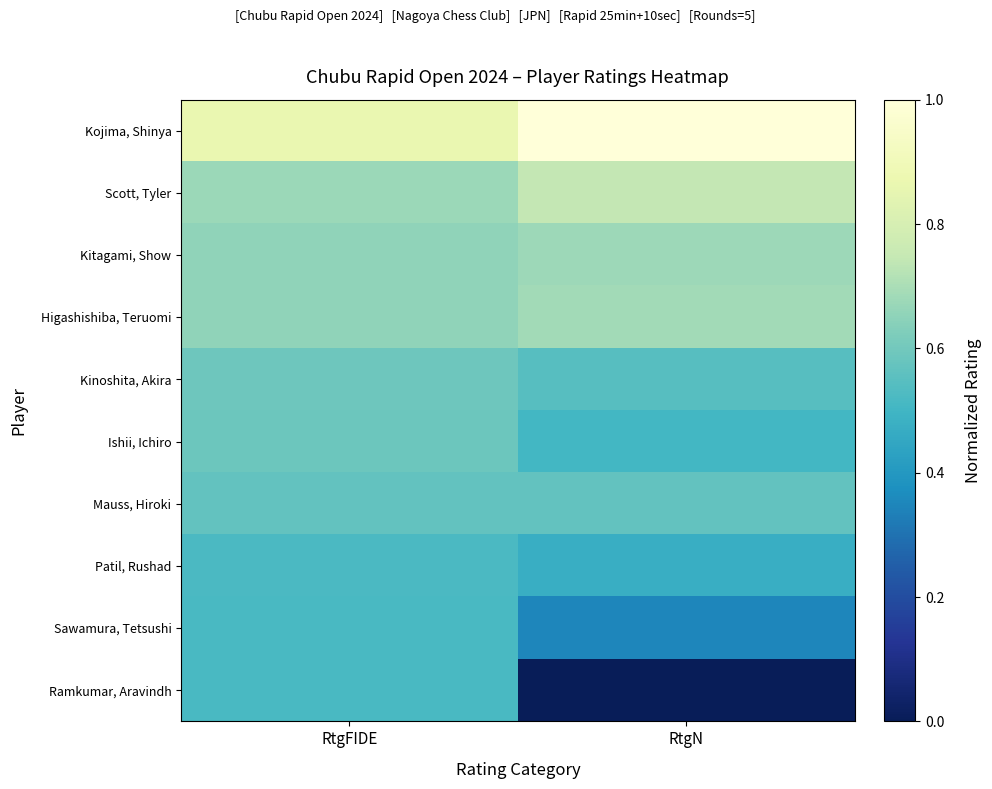

At how many categories does at least one series exceed 0?

2